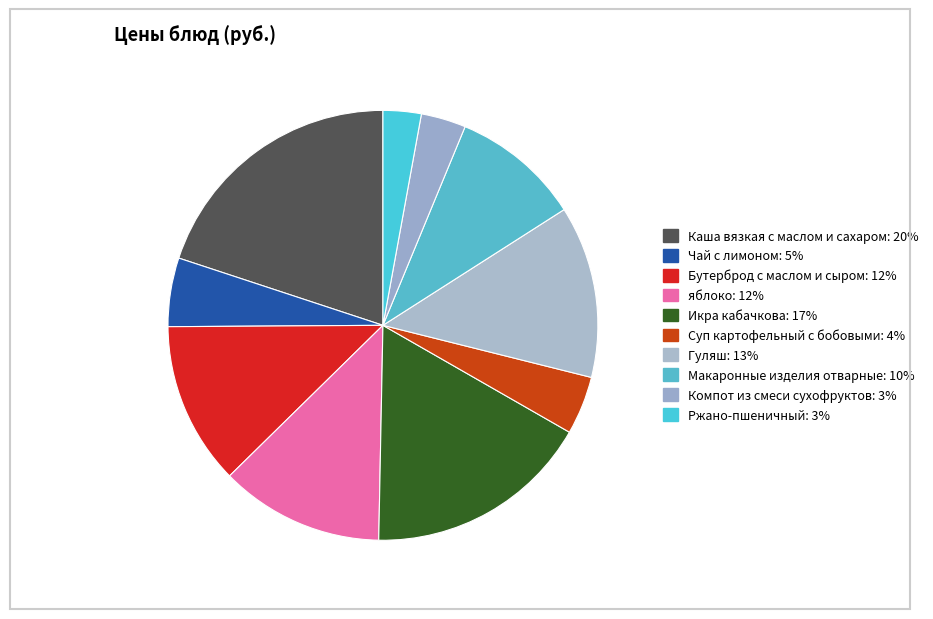

Is Ржано-пшеничный the majority of the pie?

No